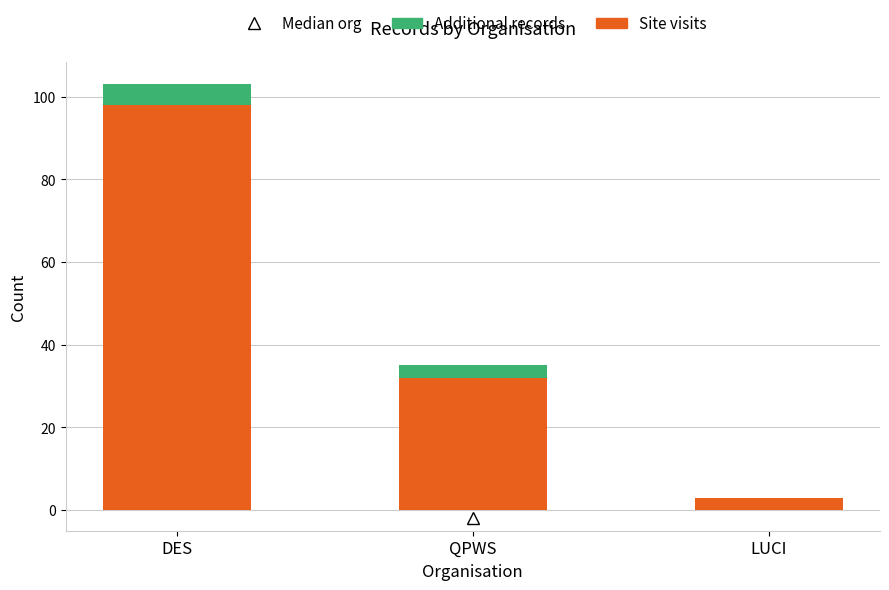

What is the highest value of the Site visits series?

98